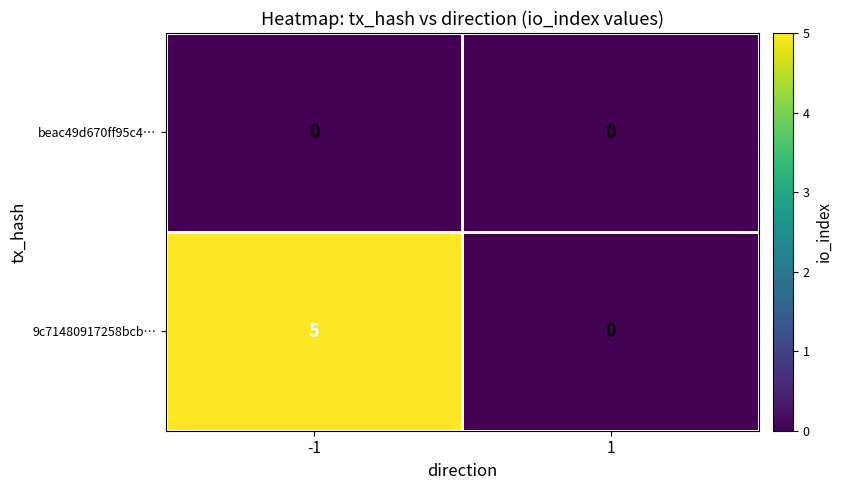

Rank the series by their average value, from lowest to highest.

beac49d670ff95c4…, 9c71480917258bcb…